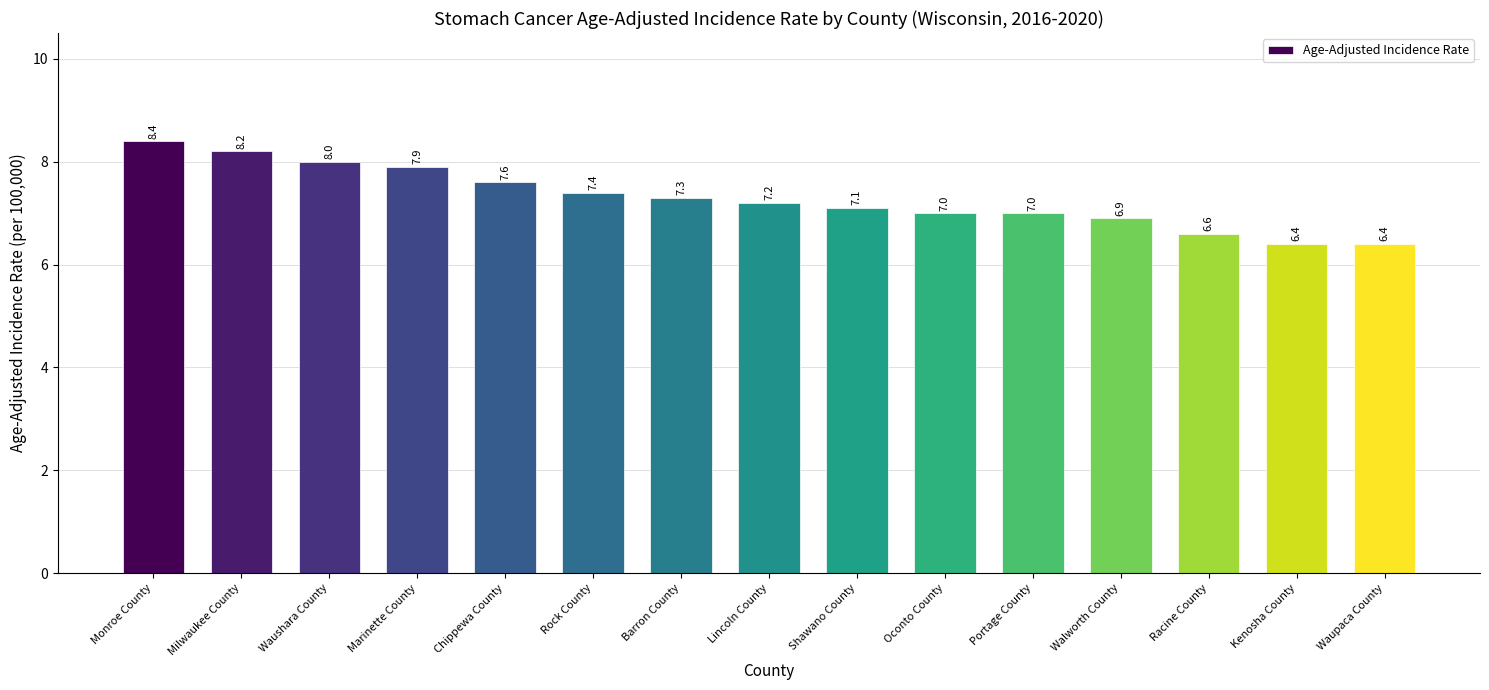

At which label does the data first exceed 7?

Monroe County